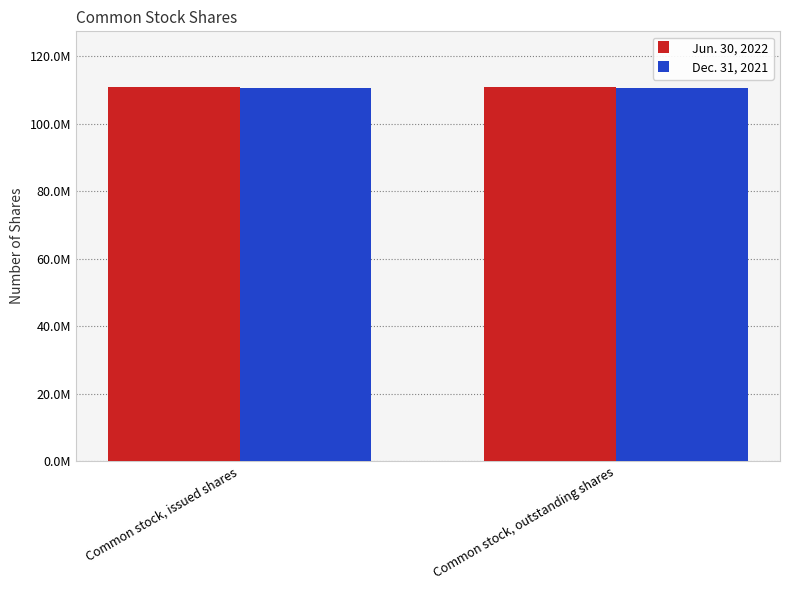

Which category has the lowest value in the Jun. 30, 2022 series?

Common stock, issued shares